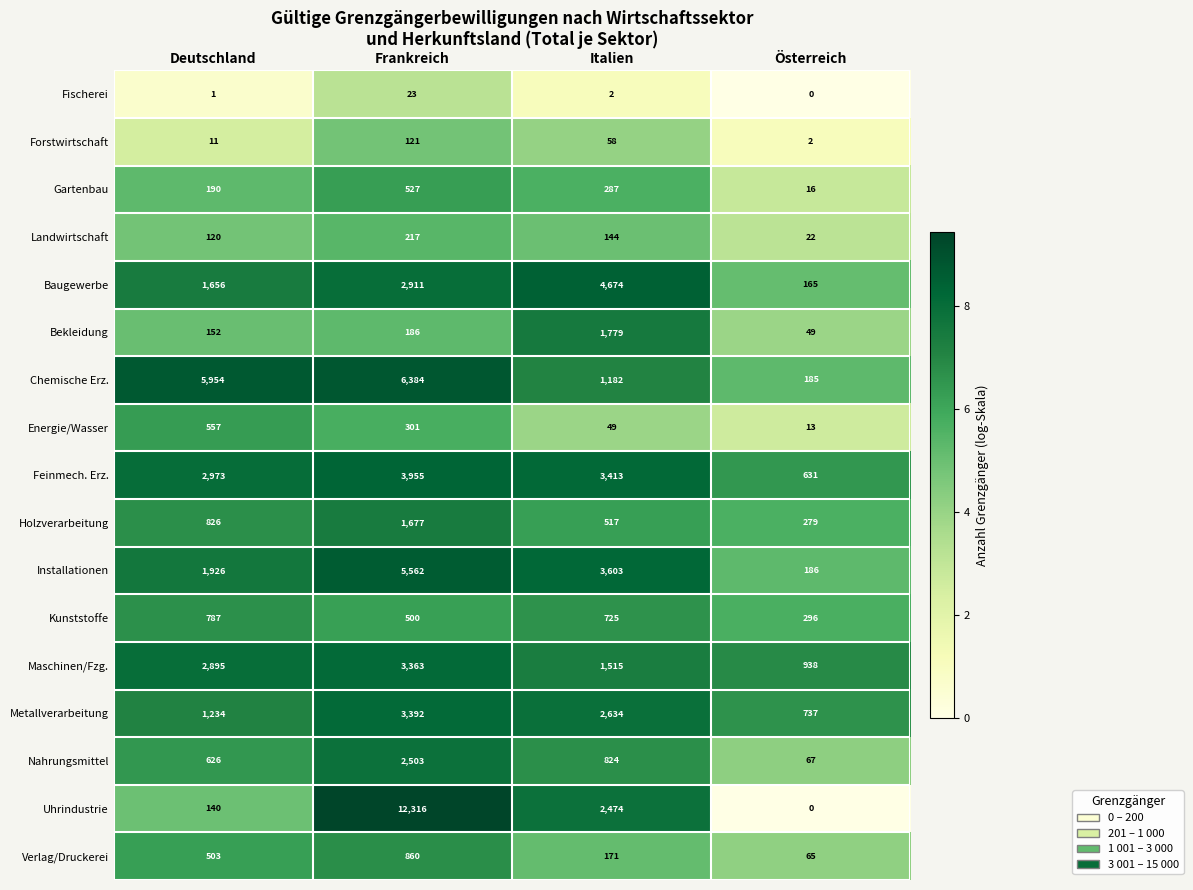

Between Deutschland and Frankreich, which series saw the biggest shift?

Uhrindustrie